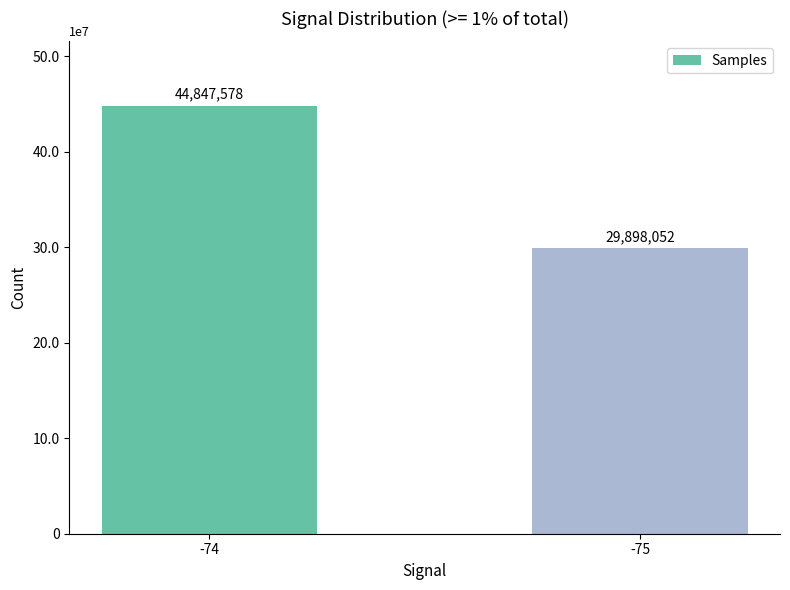

List the labels in order of value, largest first.

-74, -75